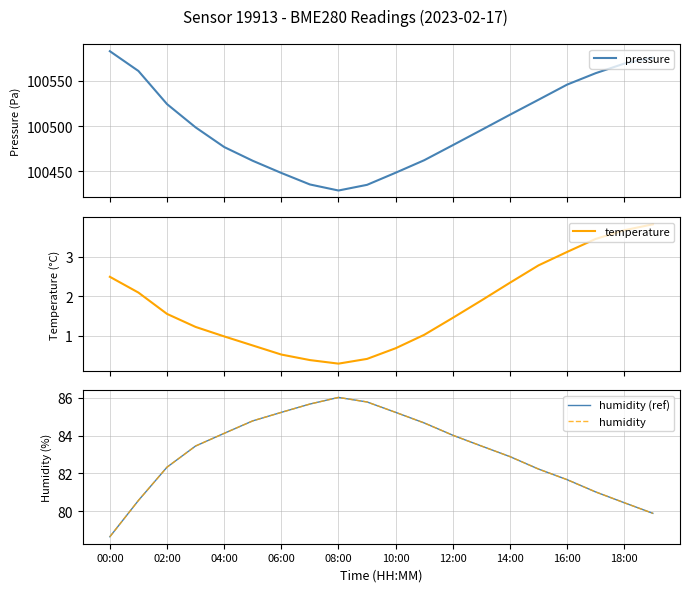

Between 02:00 and 16, which series saw the biggest shift?

pressure